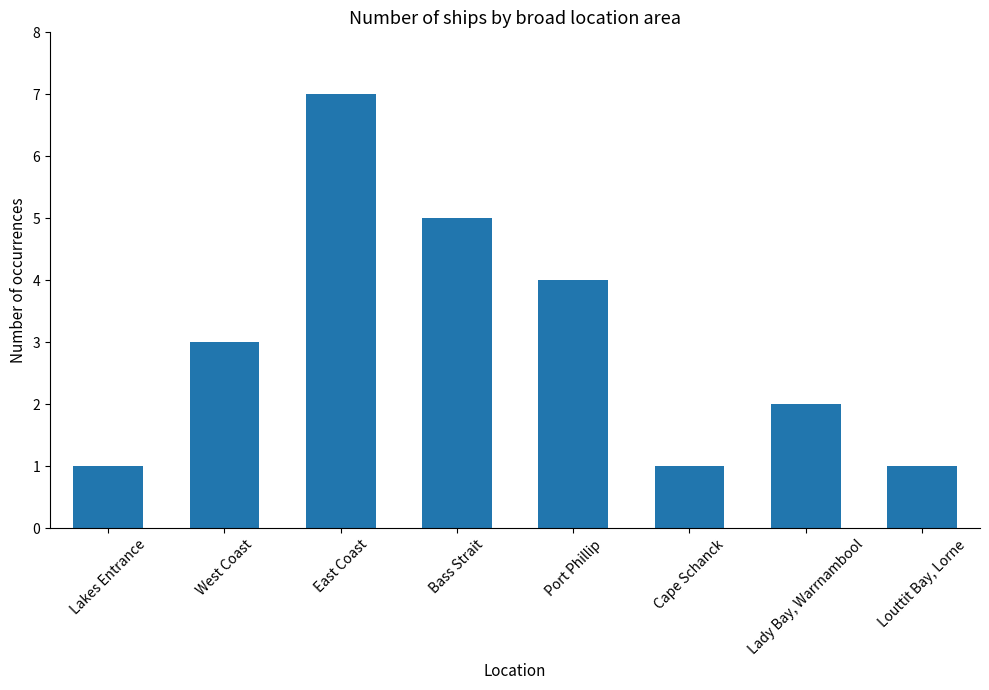

Count the number of data series in this chart.

1